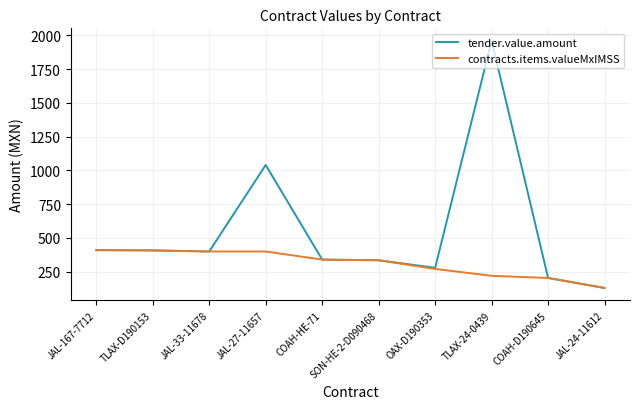

What is the approximate value of tender.value.amount at TLAX-D190153?

408.0